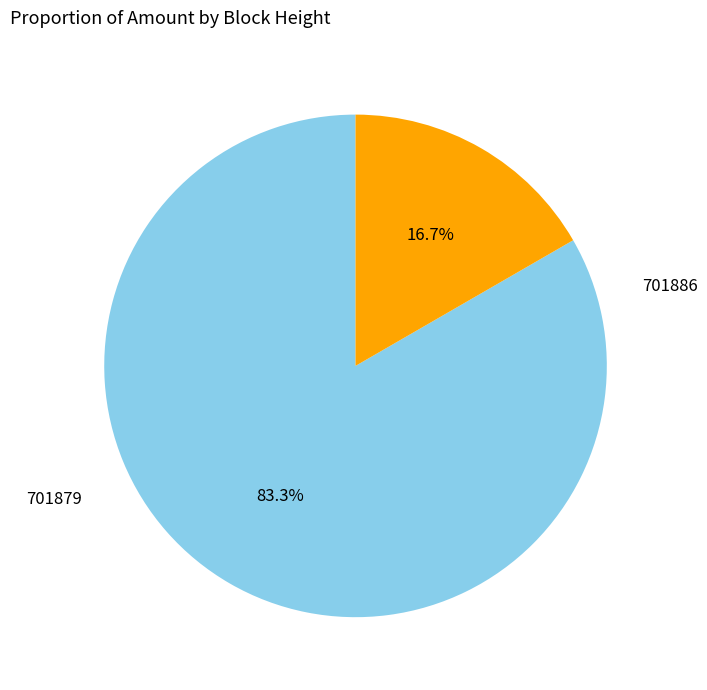

Does any single category account for the majority?

Yes